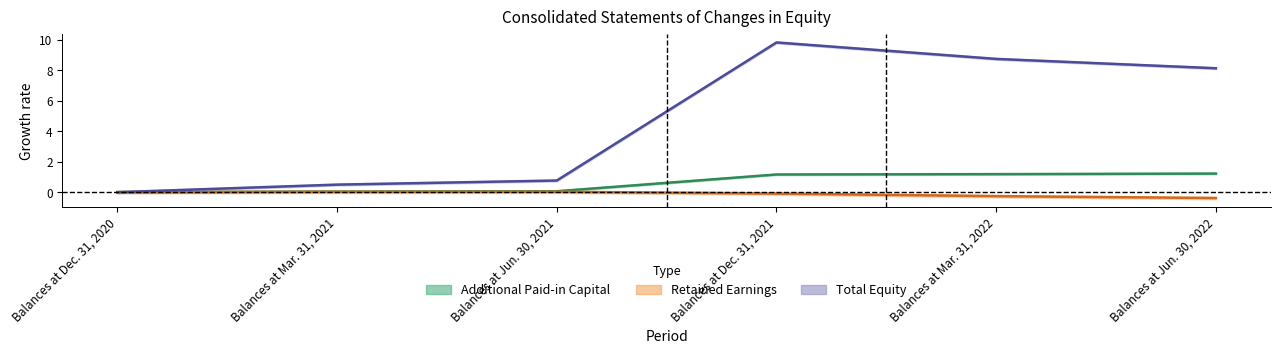

What is the label of the 5th point from the left?

Balances at Mar. 31, 2022